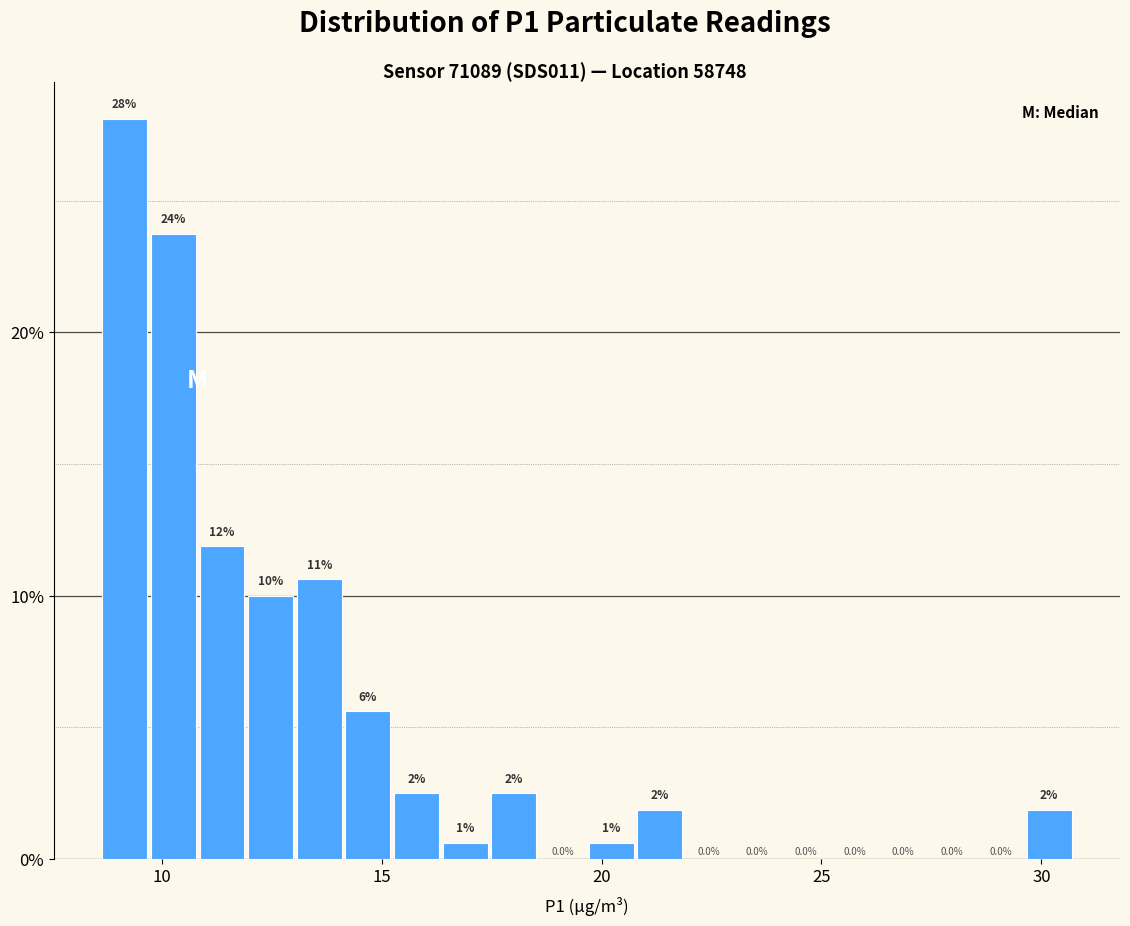

Read against the x-axis, roughly where is the centre of the tallest bar?

9.0